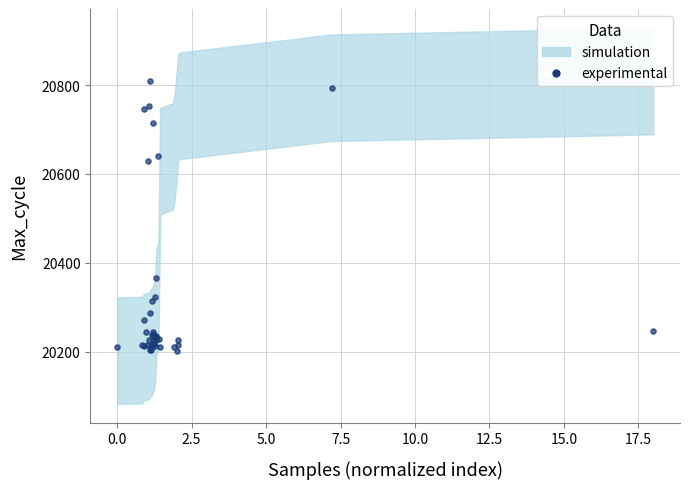

What Y value in the scatter plot is closest to 20505?

20628